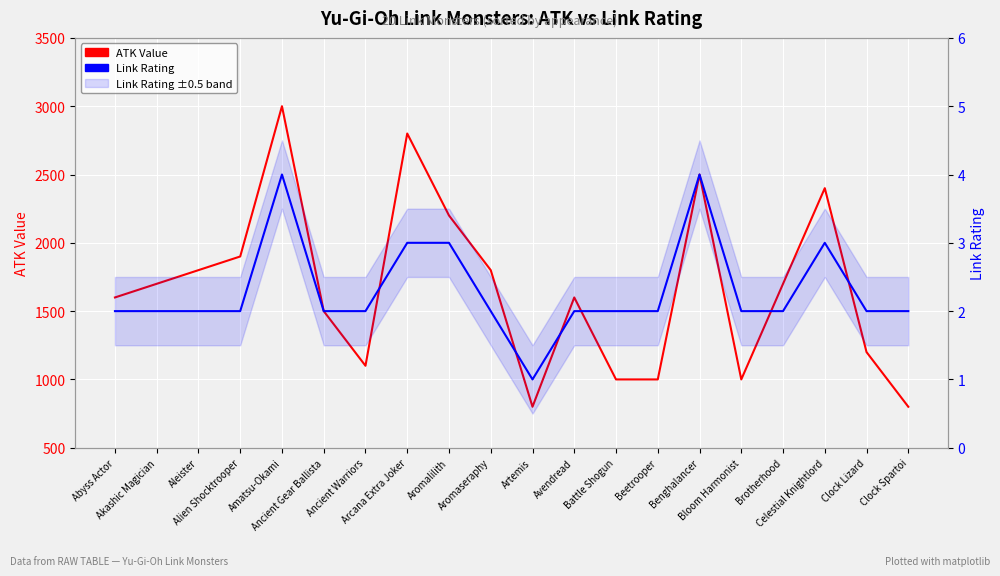

Which series changed the most between Aleister and Clock Lizard?

ATK Value